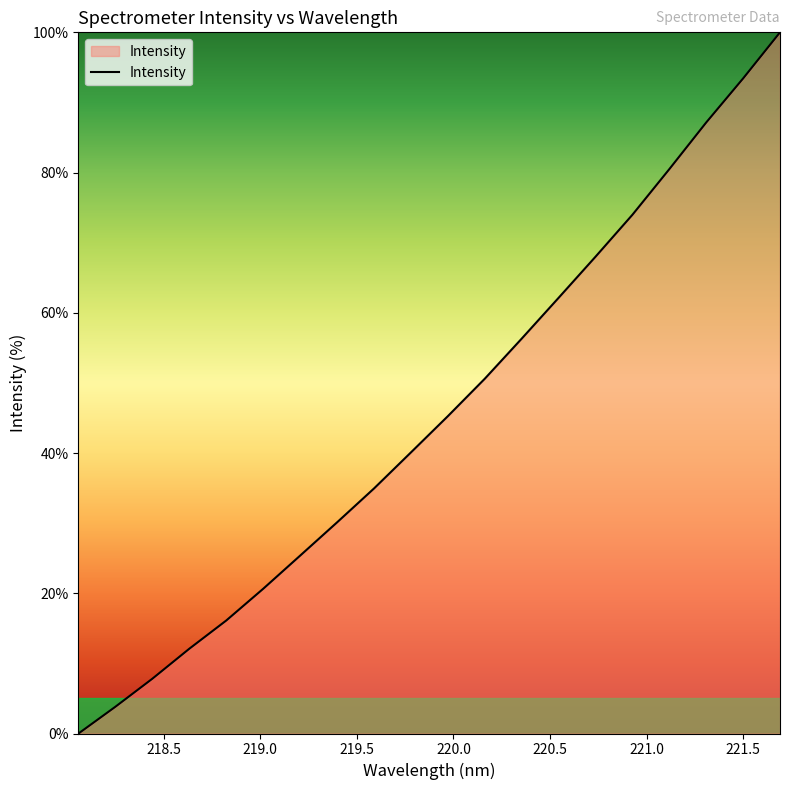

How many lines are shown in the chart?

1